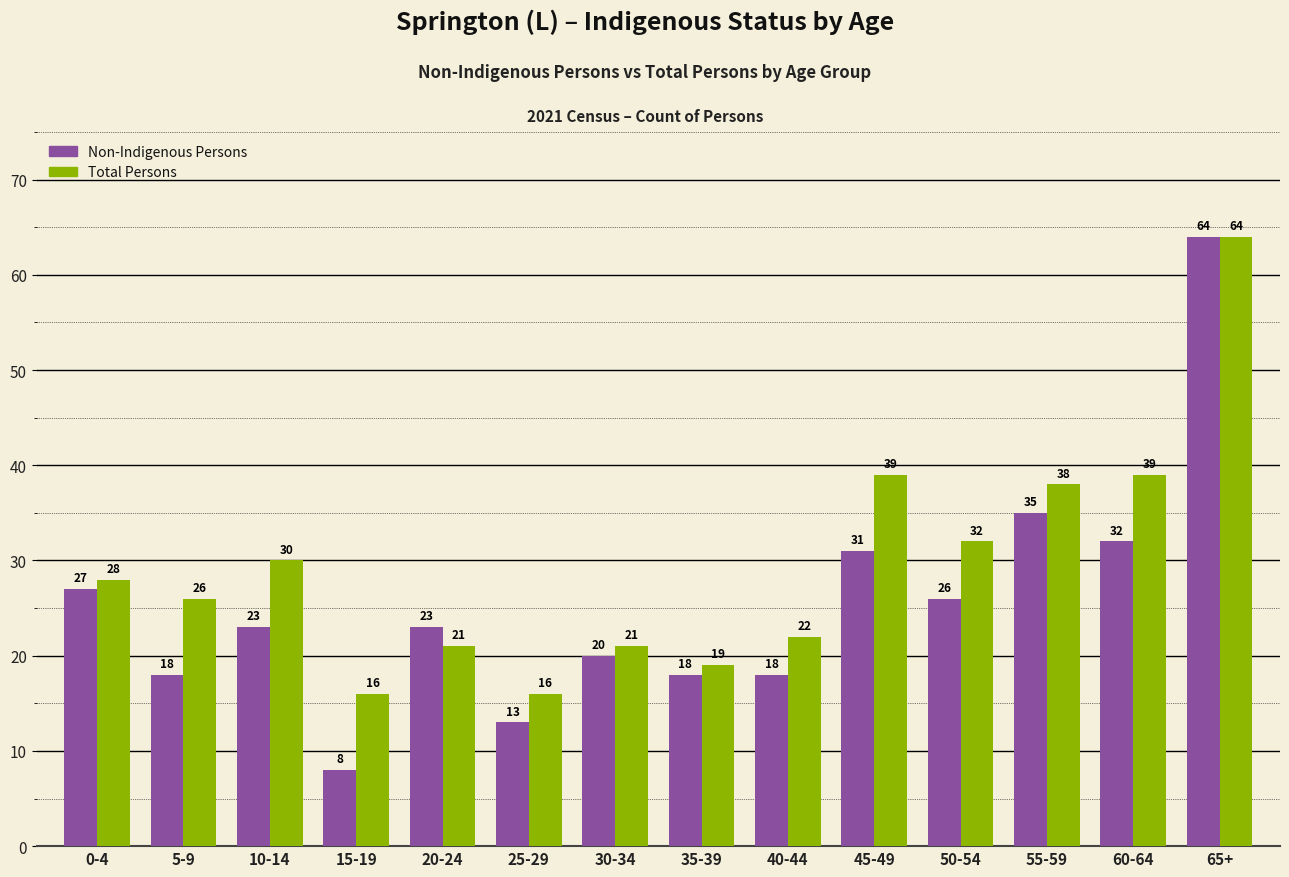

Rank the series by their average value, from highest to lowest.

Total Persons, Non-Indigenous Persons